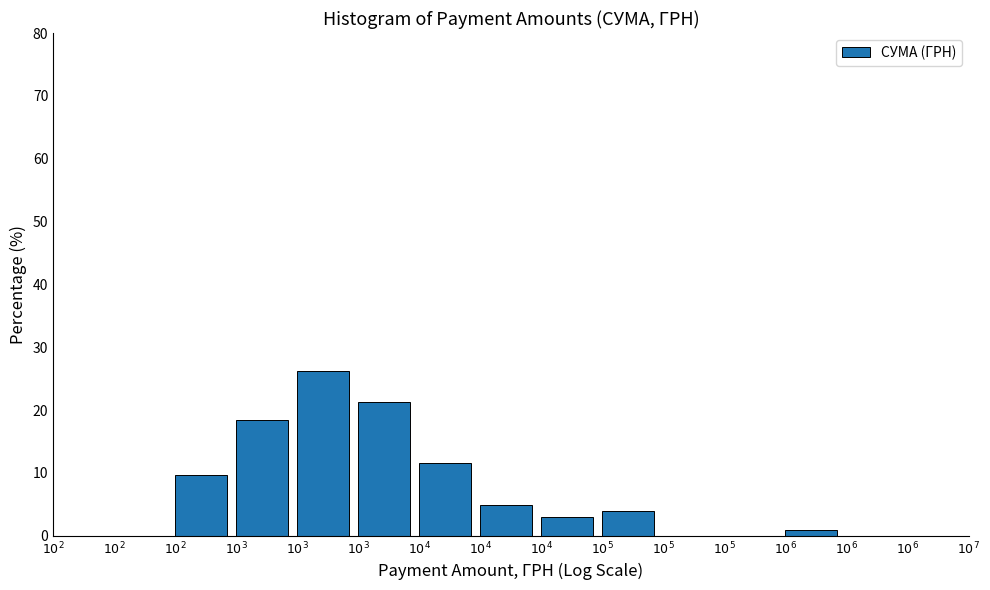

Count the number of categories in the chart.

15